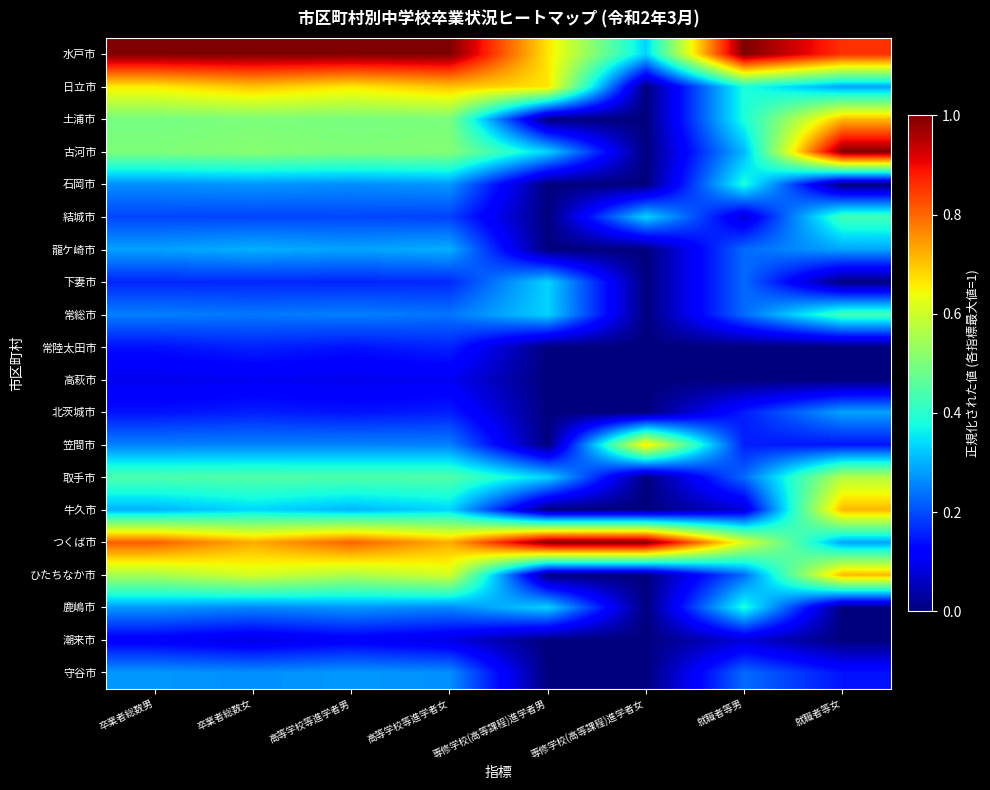

Reading right to left, what are all the values shown in this chart?

水戸市: 就職者等女=0.9	就職者等男=1.0	専修学校(高等課程)進学者女=0.3	専修学校(高等課程)進学者男=0.7	高等学校等進学者女=1.0	高等学校等進学者男=1.0	卒業者総数女=1.0	卒業者総数男=1.0
日立市: 就職者等女=0.3	就職者等男=0.4	専修学校(高等課程)進学者女=0.0	専修学校(高等課程)進学者男=0.7	高等学校等進学者女=0.7	高等学校等進学者男=0.7	卒業者総数女=0.7	卒業者総数男=0.7
土浦市: 就職者等女=0.7	就職者等男=0.4	専修学校(高等課程)進学者女=0.0	専修学校(高等課程)進学者男=0.0	高等学校等進学者女=0.5	高等学校等進学者男=0.5	卒業者総数女=0.5	卒業者総数男=0.5
古河市: 就職者等女=1.0	就職者等男=0.3	専修学校(高等課程)進学者女=0.0	専修学校(高等課程)進学者男=0.3	高等学校等進学者女=0.5	高等学校等進学者男=0.5	卒業者総数女=0.5	卒業者総数男=0.5
石岡市: 就職者等女=0.0	就職者等男=0.4	専修学校(高等課程)進学者女=0.0	専修学校(高等課程)進学者男=0.0	高等学校等進学者女=0.3	高等学校等進学者男=0.3	卒業者総数女=0.3	卒業者総数男=0.3
結城市: 就職者等女=0.4	就職者等男=0.1	専修学校(高等課程)進学者女=0.3	専修学校(高等課程)進学者男=0.0	高等学校等進学者女=0.2	高等学校等進学者男=0.2	卒業者総数女=0.2	卒業者総数男=0.2
龍ケ崎市: 就職者等女=0.3	就職者等男=0.2	専修学校(高等課程)進学者女=0.0	専修学校(高等課程)進学者男=0.0	高等学校等進学者女=0.3	高等学校等進学者男=0.3	卒業者総数女=0.3	卒業者総数男=0.3
下妻市: 就職者等女=0.0	就職者等男=0.2	専修学校(高等課程)進学者女=0.0	専修学校(高等課程)進学者男=0.3	高等学校等進学者女=0.2	高等学校等進学者男=0.2	卒業者総数女=0.2	卒業者総数男=0.2
常総市: 就職者等女=0.4	就職者等男=0.2	専修学校(高等課程)進学者女=0.0	専修学校(高等課程)進学者男=0.3	高等学校等進学者女=0.2	高等学校等進学者男=0.3	卒業者総数女=0.2	卒業者総数男=0.3
常陸太田市: 就職者等女=0.0	就職者等男=0.0	専修学校(高等課程)進学者女=0.0	専修学校(高等課程)進学者男=0.0	高等学校等進学者女=0.2	高等学校等進学者男=0.1	卒業者総数女=0.2	卒業者総数男=0.1
高萩市: 就職者等女=0.0	就職者等男=0.0	専修学校(高等課程)進学者女=0.0	専修学校(高等課程)進学者男=0.0	高等学校等進学者女=0.1	高等学校等進学者男=0.1	卒業者総数女=0.1	卒業者総数男=0.1
北茨城市: 就職者等女=0.3	就職者等男=0.2	専修学校(高等課程)進学者女=0.0	専修学校(高等課程)進学者男=0.0	高等学校等進学者女=0.2	高等学校等進学者男=0.1	卒業者総数女=0.2	卒業者総数男=0.1
笠間市: 就職者等女=0.1	就職者等男=0.2	専修学校(高等課程)進学者女=0.7	専修学校(高等課程)進学者男=0.0	高等学校等進学者女=0.3	高等学校等進学者男=0.3	卒業者総数女=0.3	卒業者総数男=0.3
取手市: 就職者等女=0.6	就職者等男=0.2	専修学校(高等課程)進学者女=0.0	専修学校(高等課程)進学者男=0.3	高等学校等進学者女=0.4	高等学校等進学者男=0.4	卒業者総数女=0.4	卒業者総数男=0.4
牛久市: 就職者等女=0.7	就職者等男=0.1	専修学校(高等課程)進学者女=0.0	専修学校(高等課程)進学者男=0.0	高等学校等進学者女=0.3	高等学校等進学者男=0.3	卒業者総数女=0.3	卒業者総数男=0.3
つくば市: 就職者等女=0.3	就職者等男=0.6	専修学校(高等課程)進学者女=1.0	専修学校(高等課程)進学者男=1.0	高等学校等進学者女=0.7	高等学校等進学者男=0.8	卒業者総数女=0.7	卒業者総数男=0.8
ひたちなか市: 就職者等女=0.7	就職者等男=0.2	専修学校(高等課程)進学者女=0.0	専修学校(高等課程)進学者男=0.0	高等学校等進学者女=0.6	高等学校等進学者男=0.6	卒業者総数女=0.6	卒業者総数男=0.6
鹿嶋市: 就職者等女=0.0	就職者等男=0.4	専修学校(高等課程)進学者女=0.0	専修学校(高等課程)進学者男=0.3	高等学校等進学者女=0.3	高等学校等進学者男=0.3	卒業者総数女=0.3	卒業者総数男=0.3
潮来市: 就職者等女=0.0	就職者等男=0.1	専修学校(高等課程)進学者女=0.0	専修学校(高等課程)進学者男=0.0	高等学校等進学者女=0.1	高等学校等進学者男=0.1	卒業者総数女=0.1	卒業者総数男=0.1
守谷市: 就職者等女=0.1	就職者等男=0.2	専修学校(高等課程)進学者女=0.0	専修学校(高等課程)進学者男=0.0	高等学校等進学者女=0.3	高等学校等進学者男=0.3	卒業者総数女=0.3	卒業者総数男=0.3